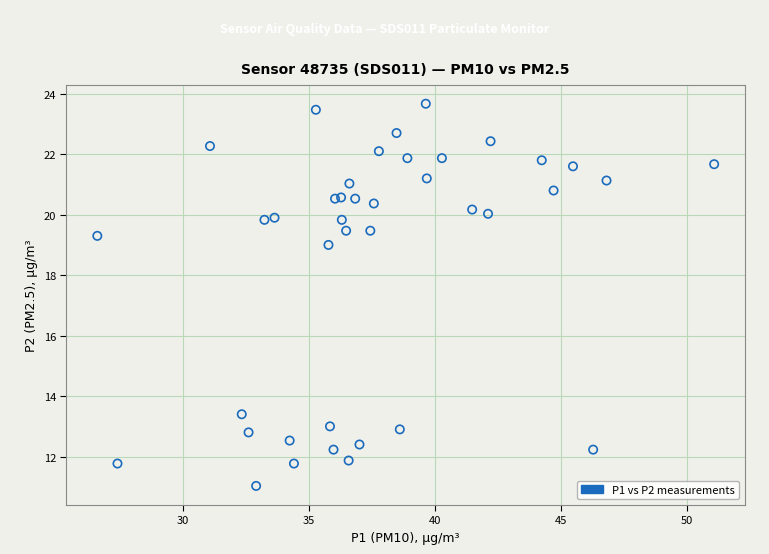

What Y value in the scatter plot is closest to 17?

19.0